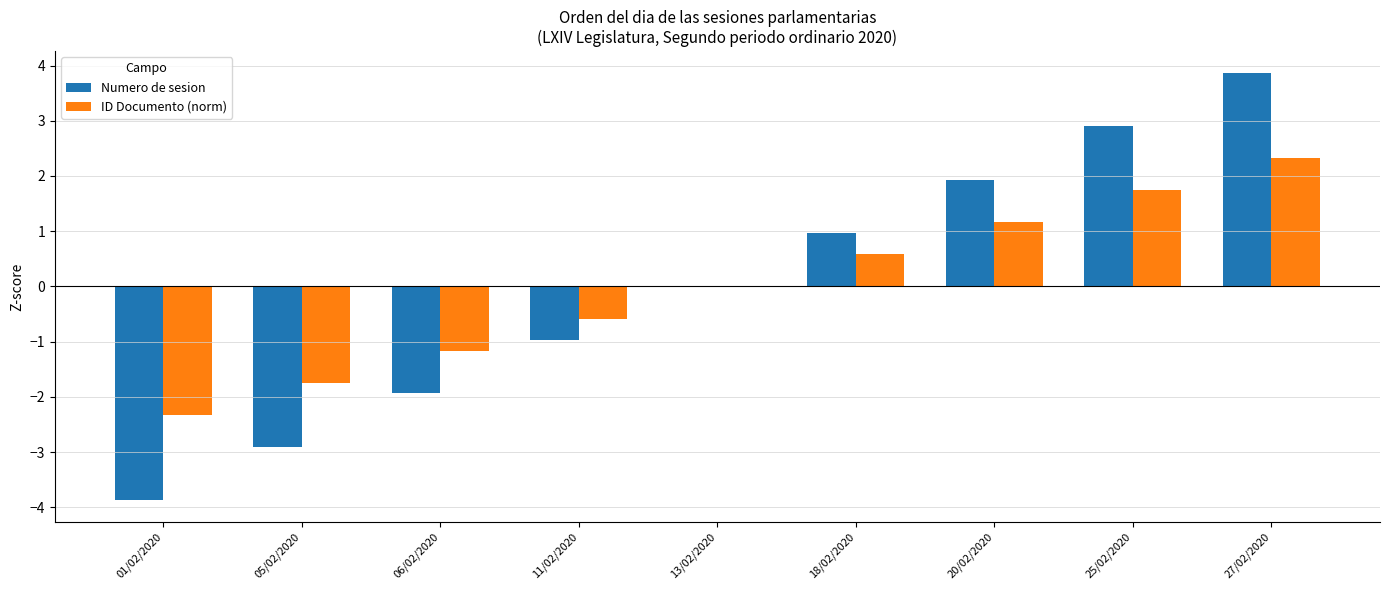

What are all the series names shown in the legend?

Numero de sesion, ID Documento (norm)